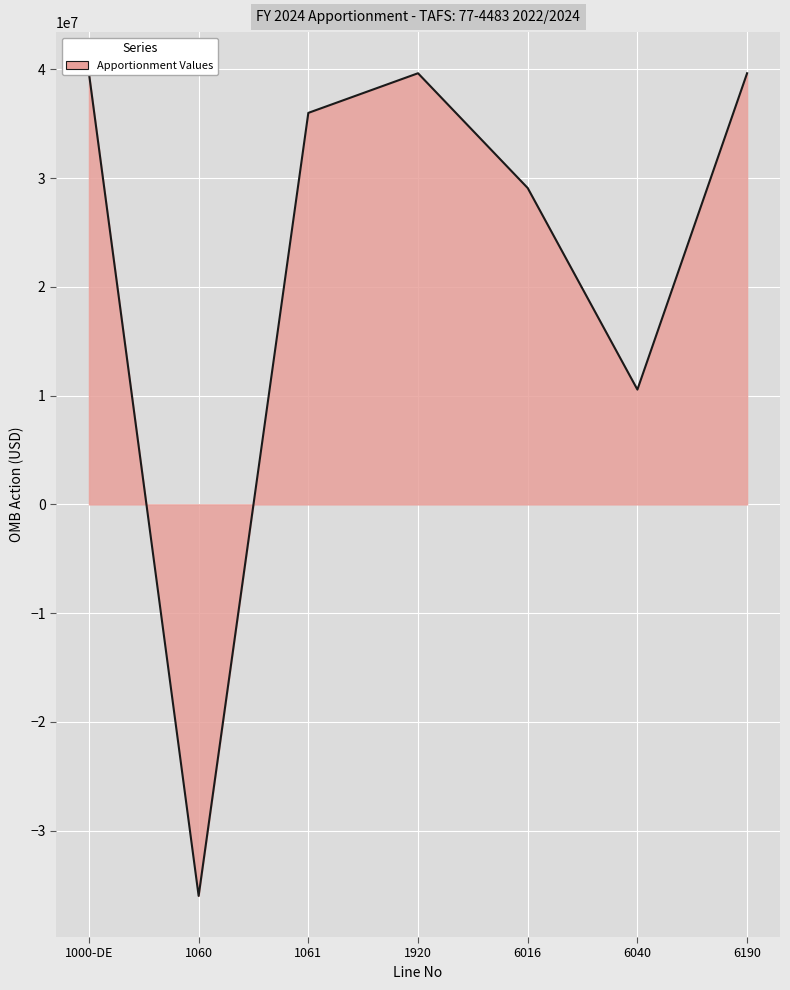

Read the value at 1920.

39644998